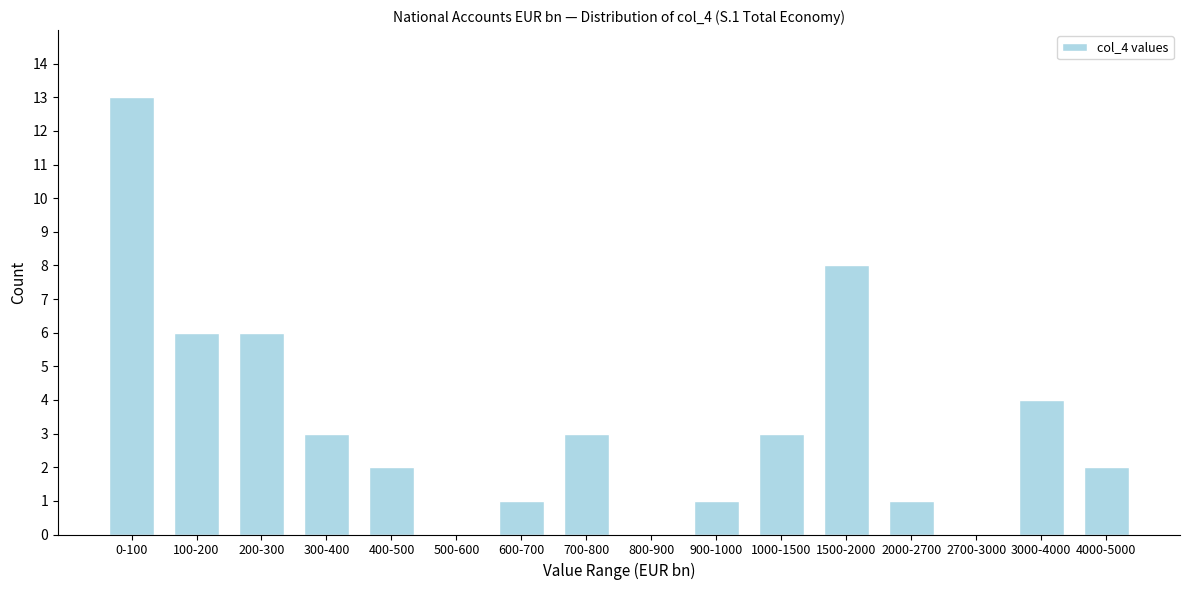

Reading left to right, extract all data points from this chart.

0-100=13	100-200=6	200-300=6	300-400=3	400-500=2	500-600=0	600-700=1	700-800=3	800-900=0	900-1000=1	1000-1500=3	1500-2000=8	2000-2700=1	2700-3000=0	3000-4000=4	4000-5000=2